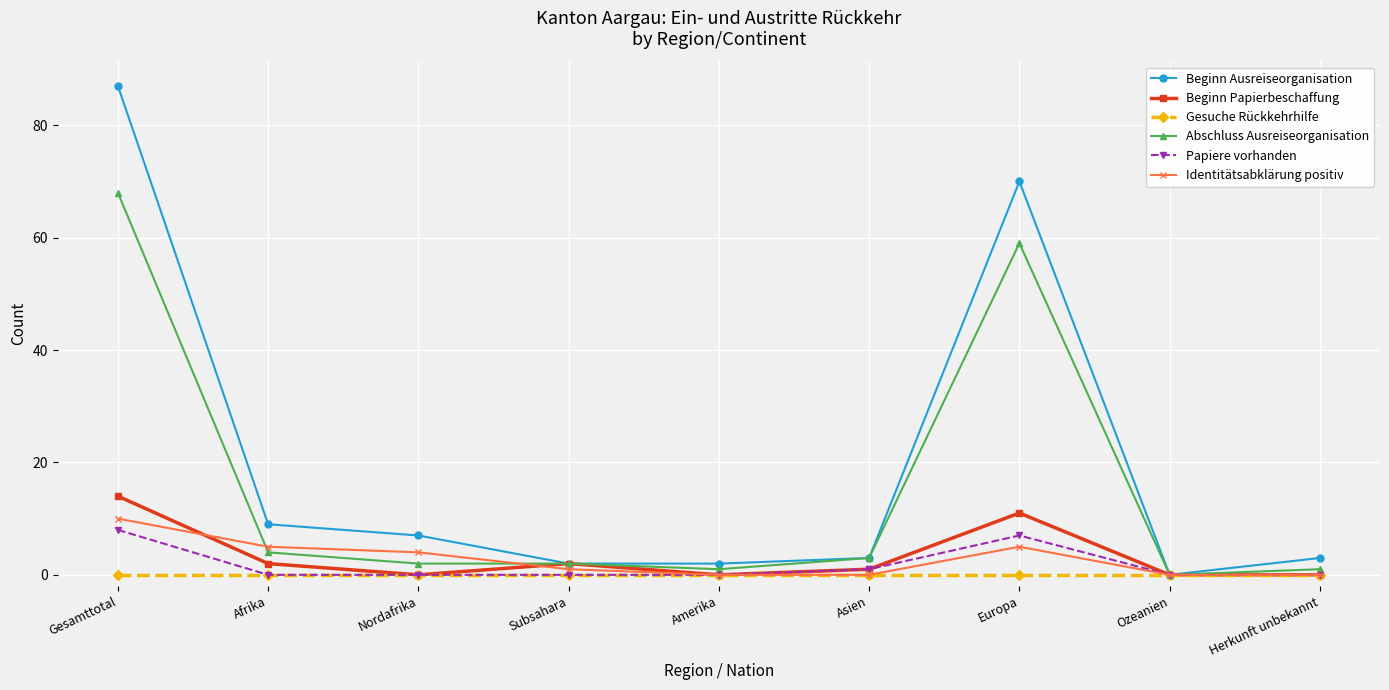

What is the spread (max minus min) of values at Nordafrika?

7